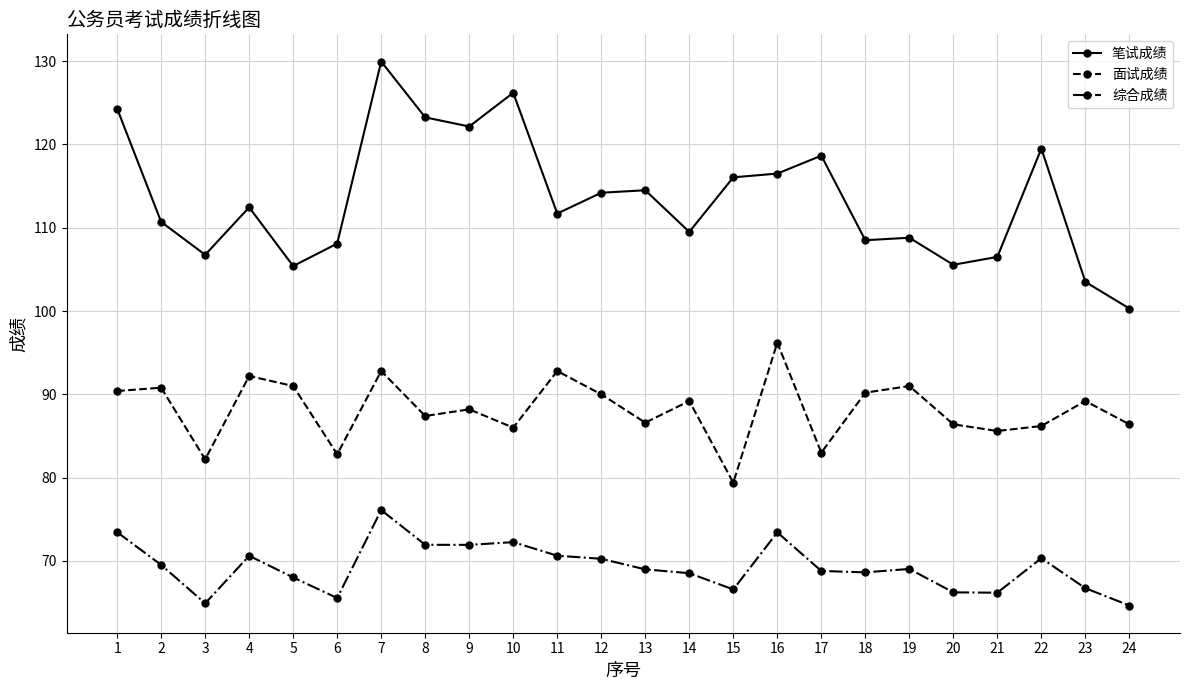

Which series has the widest spread of values?

笔试成绩